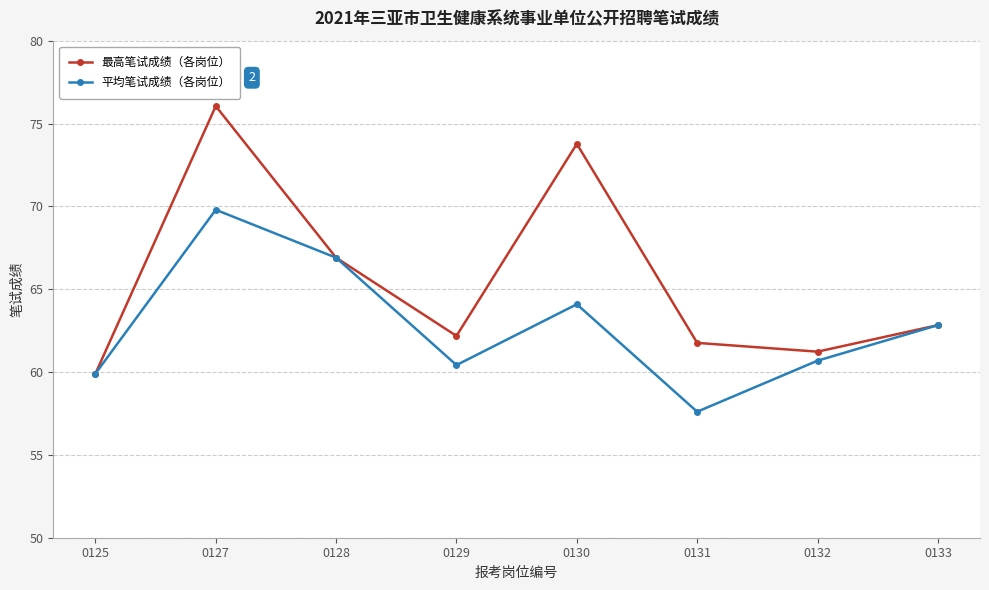

Which label corresponds to the smallest value in the chart?

0131